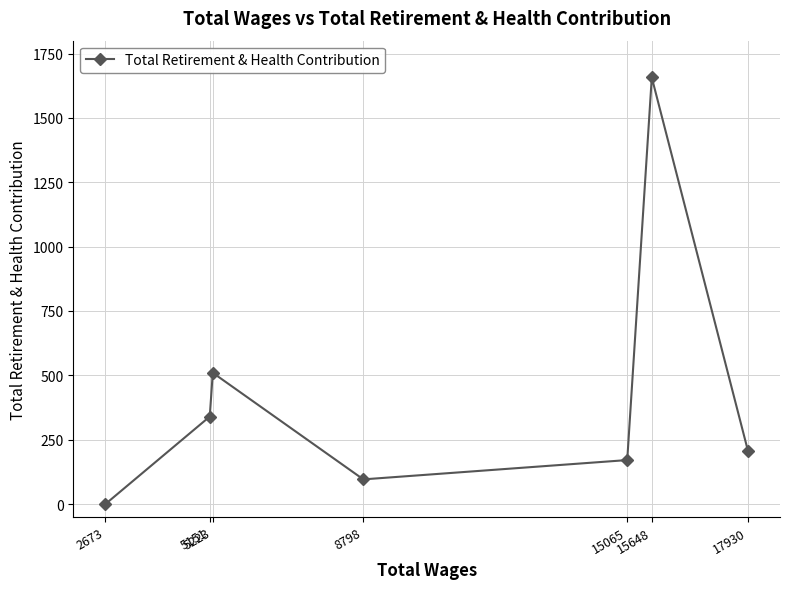

Approximately how many times larger is the value at 15648 compared to 15065?

9.7